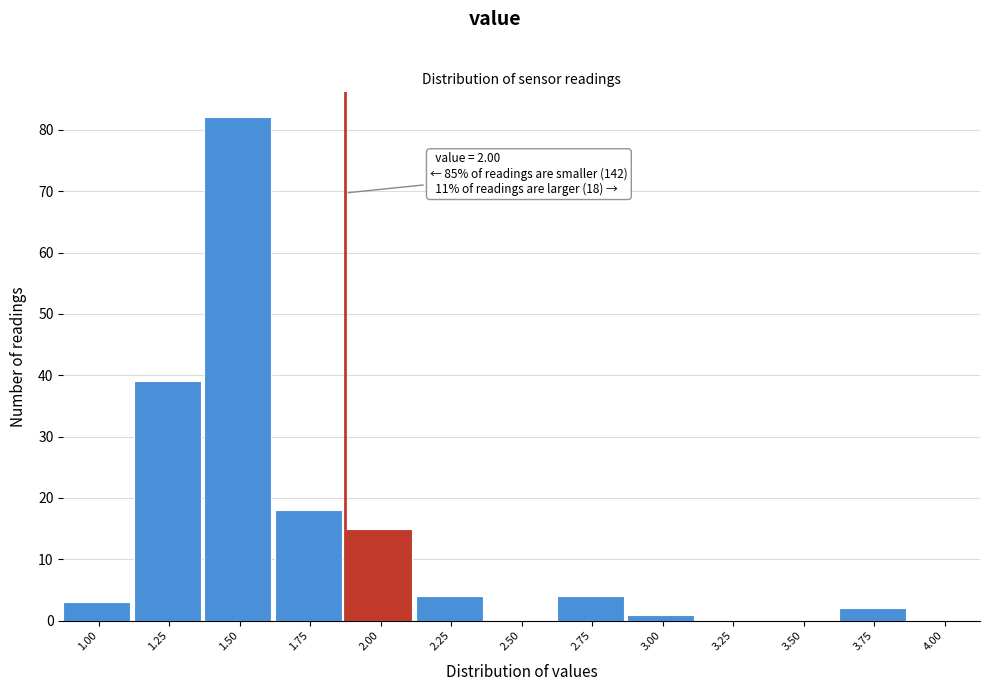

Reading left to right, list all the values displayed in this chart.

1.00=3	1.25=39	1.50=82	1.75=18	2.00=15	2.25=4	2.50=0	2.75=4	3.00=1	3.25=0	3.50=0	3.75=2	4.00=0